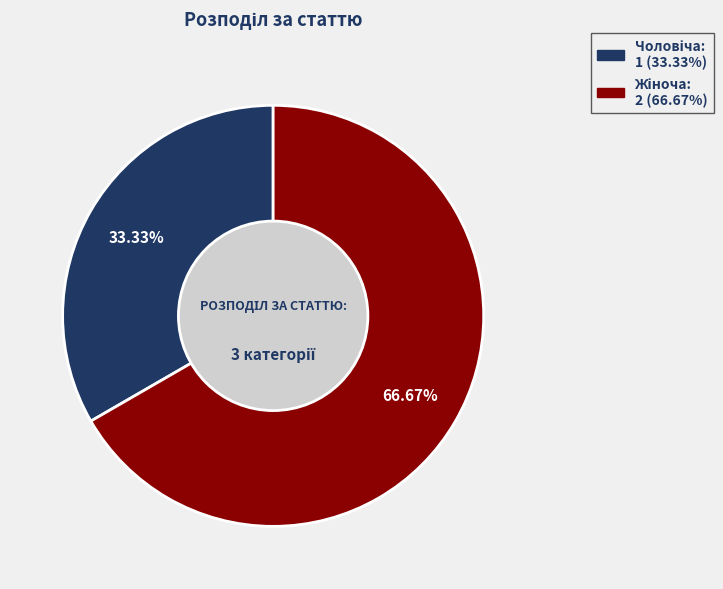

Does any single category account for the majority?

Yes